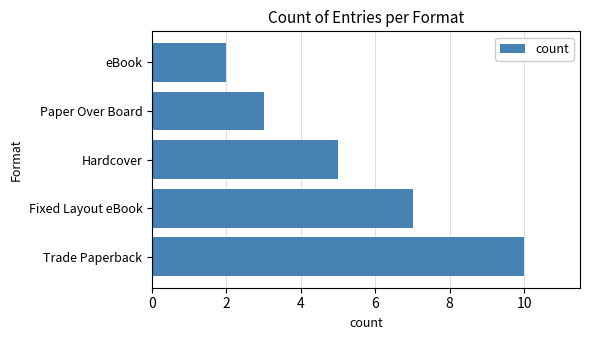

The chart shows a value of 3 at Paper Over Board. True or false?

True